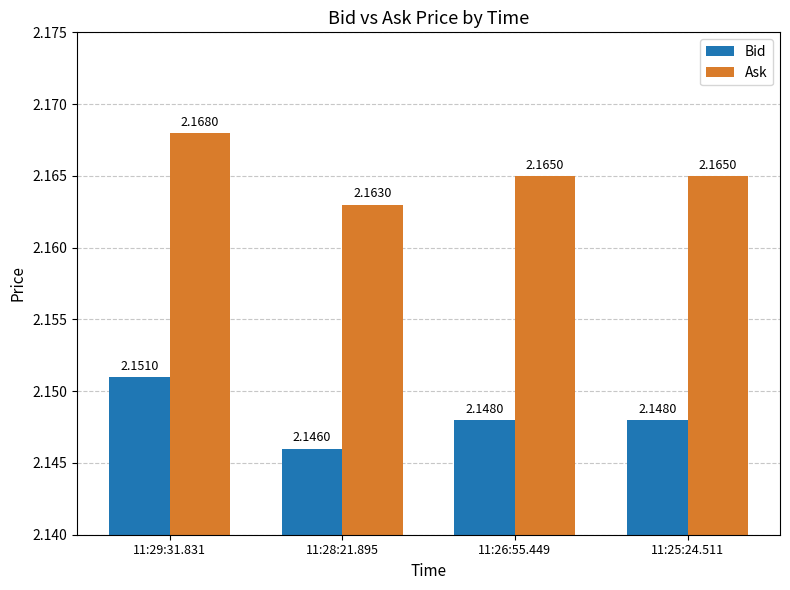

What is the label of the 2nd bar from the right?

11:26:55.449